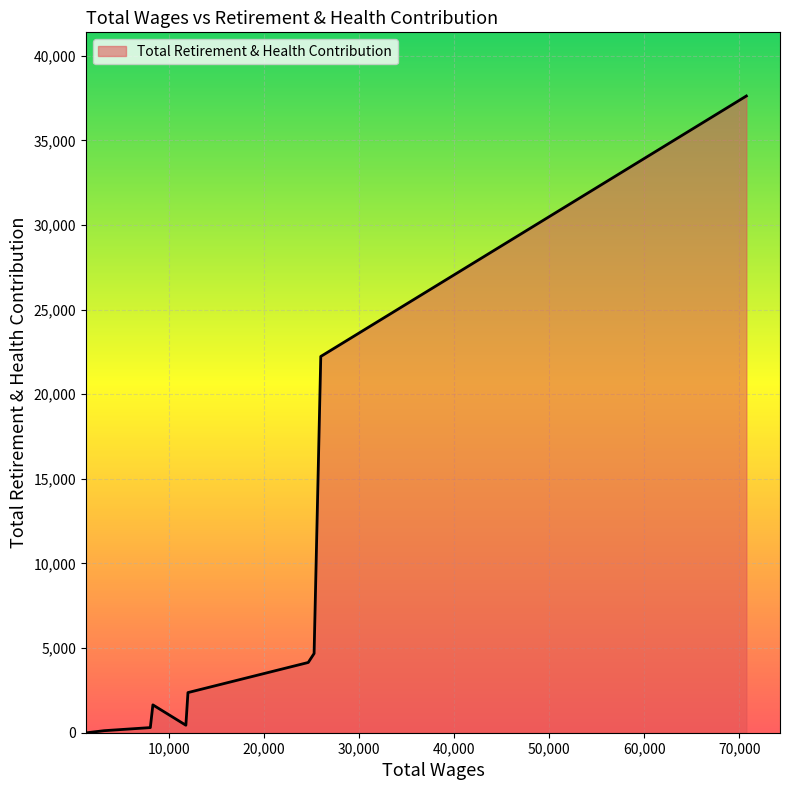

What is the maximum value shown in the chart?

37623